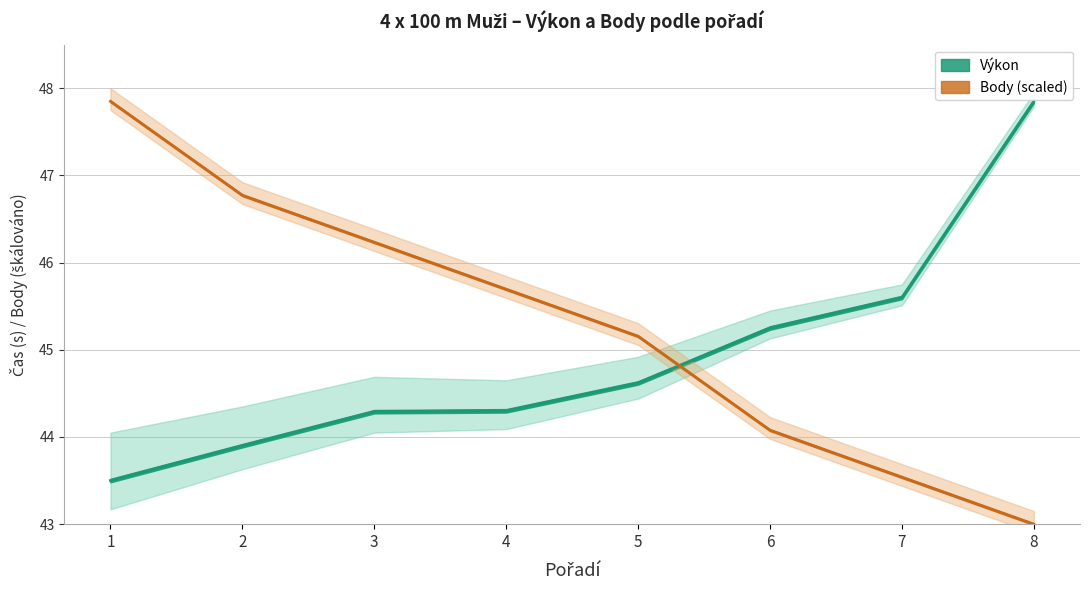

Which category has the highest value in the Výkon series?

8